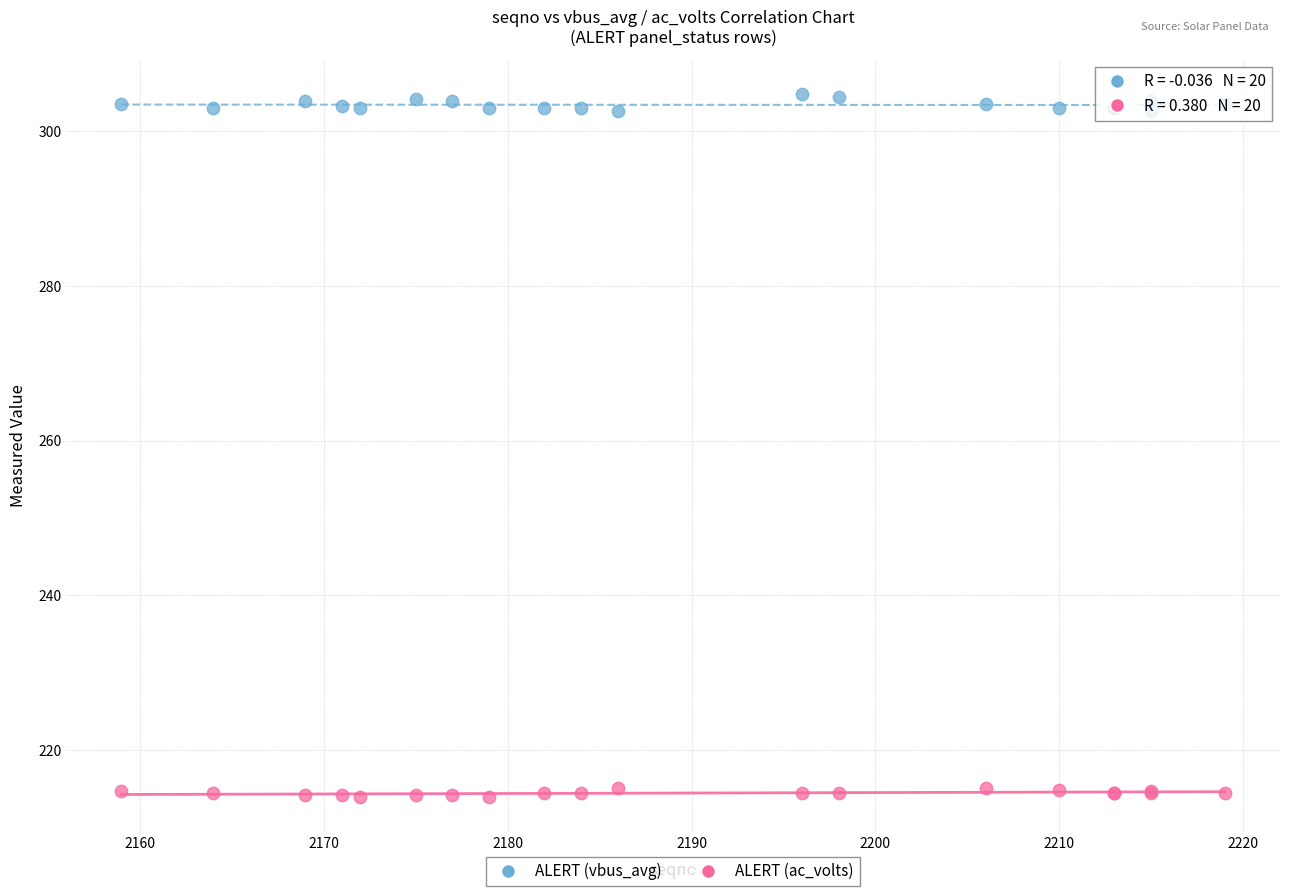

Which series reaches the minimum Y coordinate?

ALERT (ac_volts)